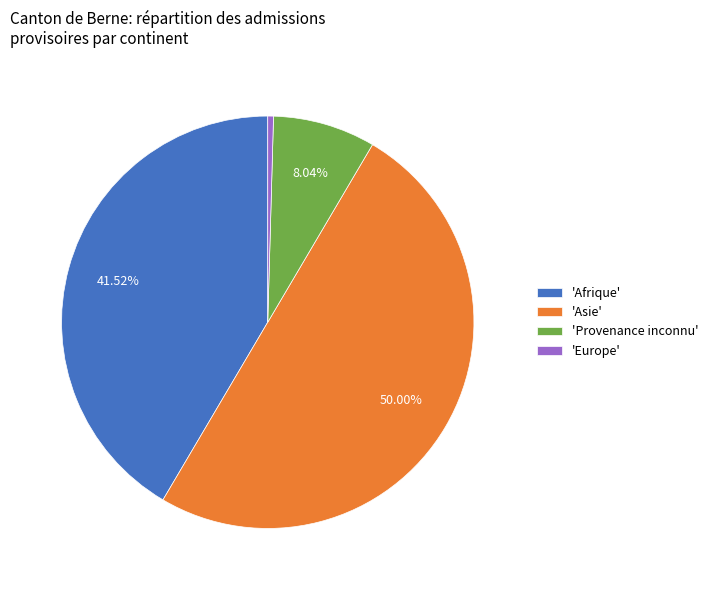

Combined, do 'Asie' and 'Provenance inconnu' account for over 50%?

Yes